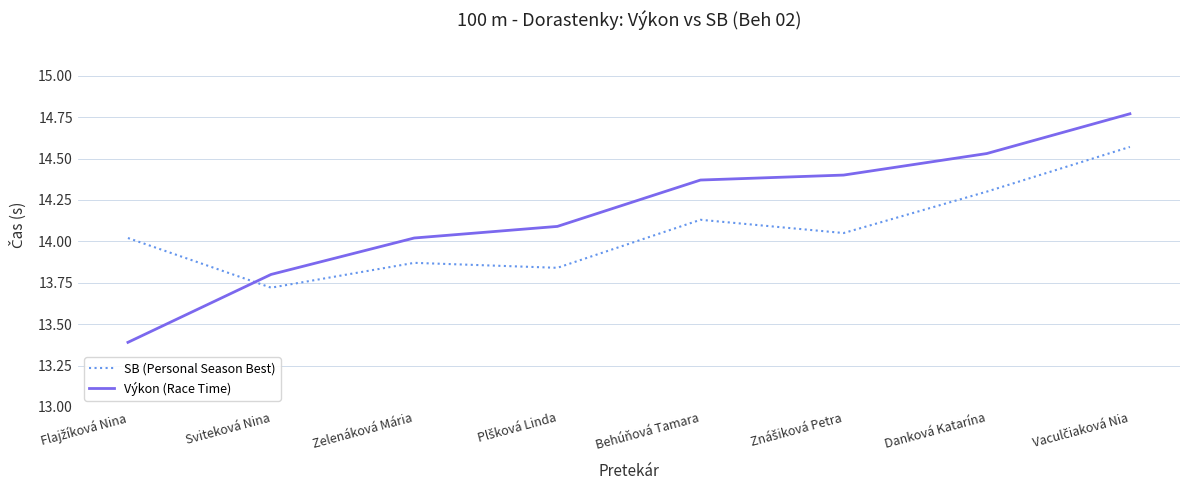

What is the difference between the second highest and second lowest values in the Výkon (Race Time) series?

0.7